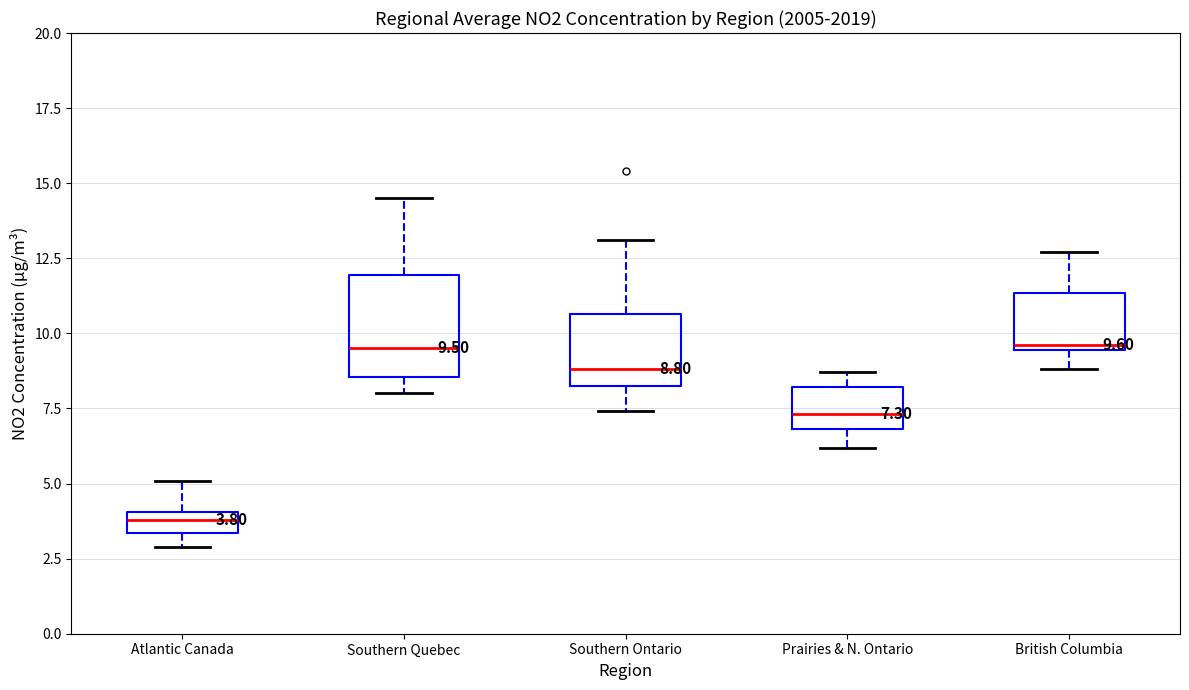

Which box is the tallest, from its lower edge to its upper edge?

Southern Quebec